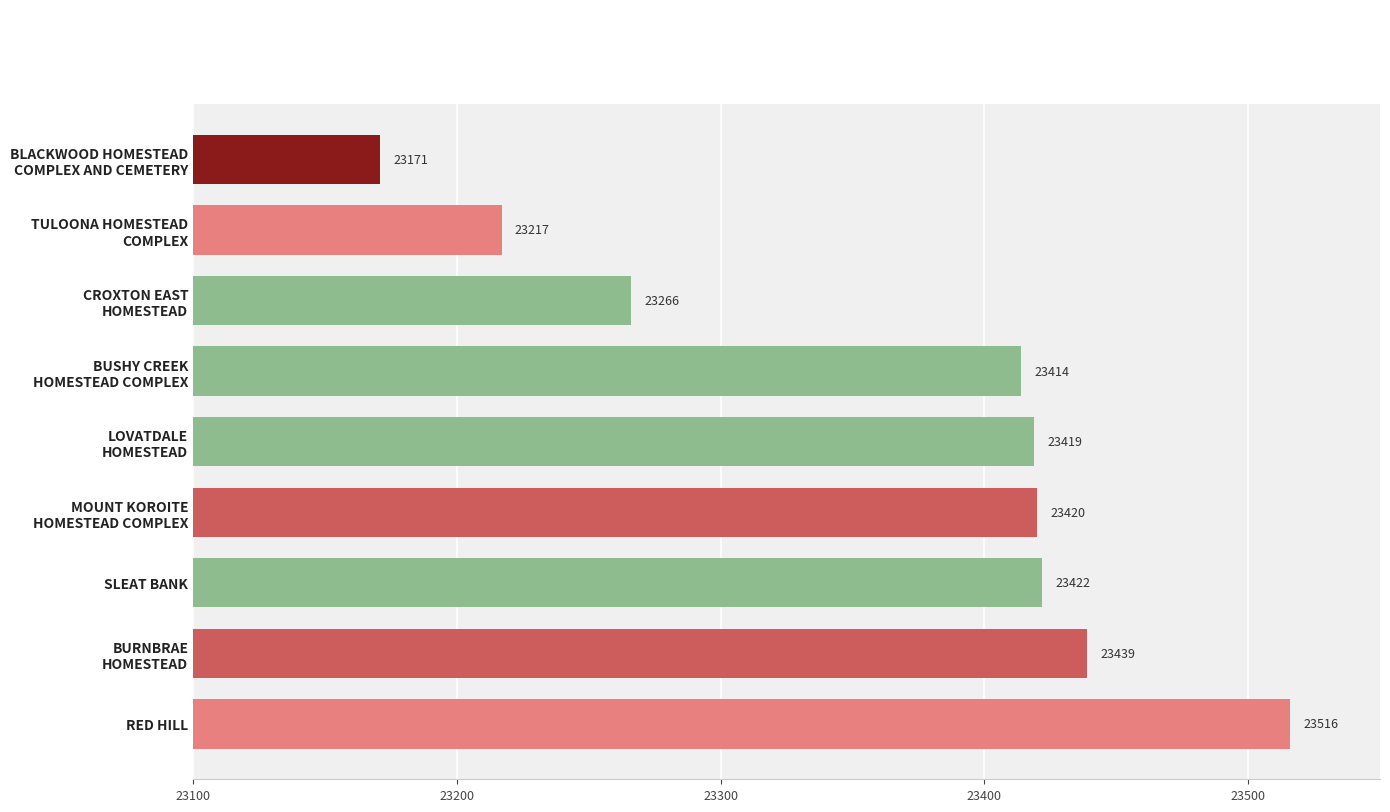

Which label corresponds to the largest value in the chart?

RED HILL